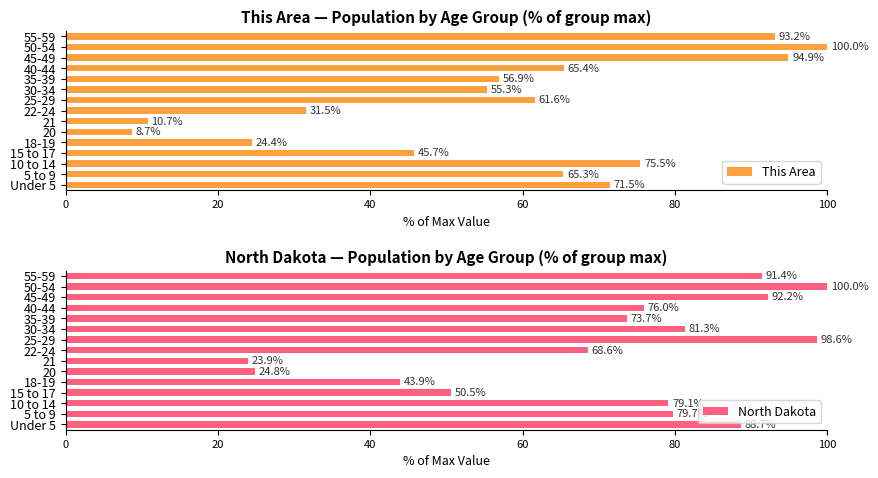

List the series in order of their peak value, highest first.

This Area, North Dakota